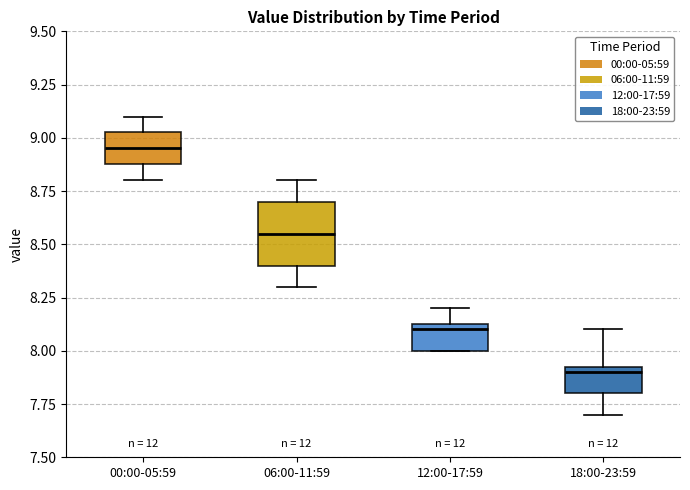

Reading left to right, read every box against the y-axis: the position of its median line, the range the box covers, and the ends of its whiskers. The values are not printed on the chart, so give them approximately, as read against the axis.

00:00-05:59: median 8.95, box 8.90 to 9.05, whiskers 8.80 to 9.10
06:00-11:59: median 8.55, box 8.40 to 8.70, whiskers 8.30 to 8.80
12:00-17:59: median 8.10, box 8.00 to 8.15, whiskers 8.00 to 8.20
18:00-23:59: median 7.90, box 7.80 to 7.95, whiskers 7.70 to 8.10